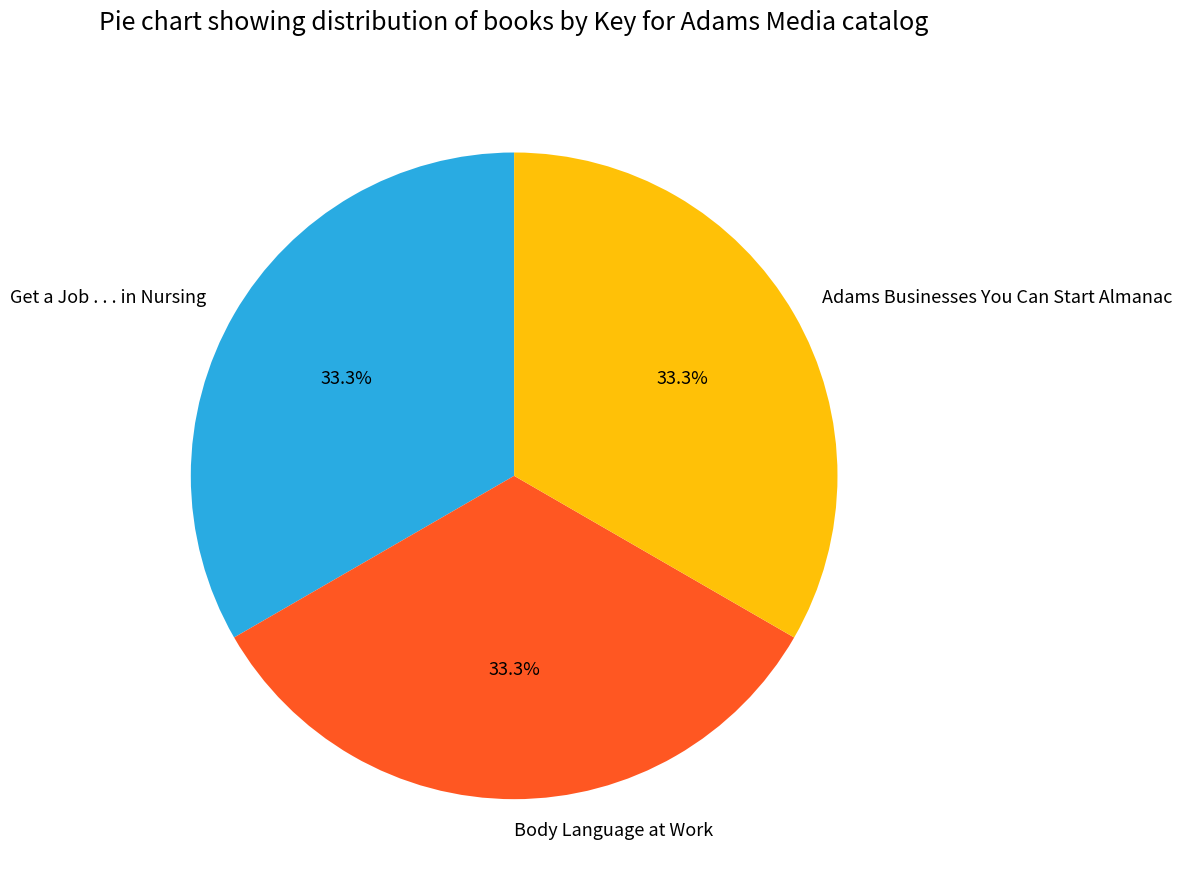

To the nearest percent, what portion does Body Language at Work represent?

33%